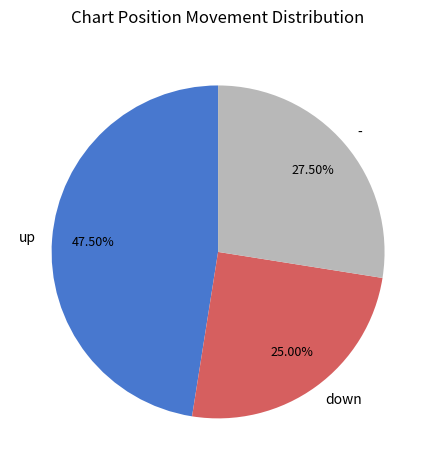

Is - the majority of the pie?

No